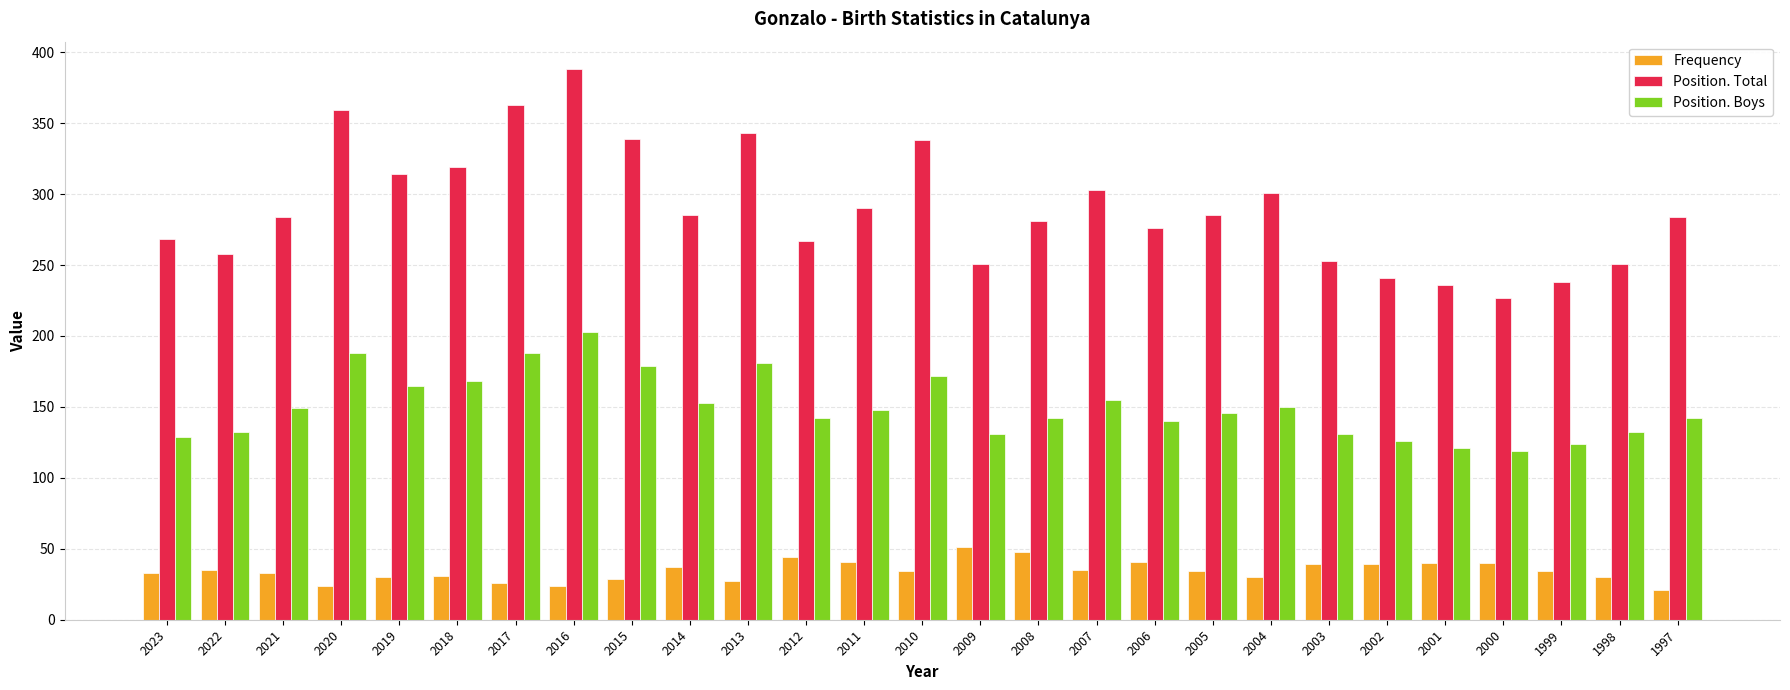

How many data points in Position. Boys are less than 146?

13